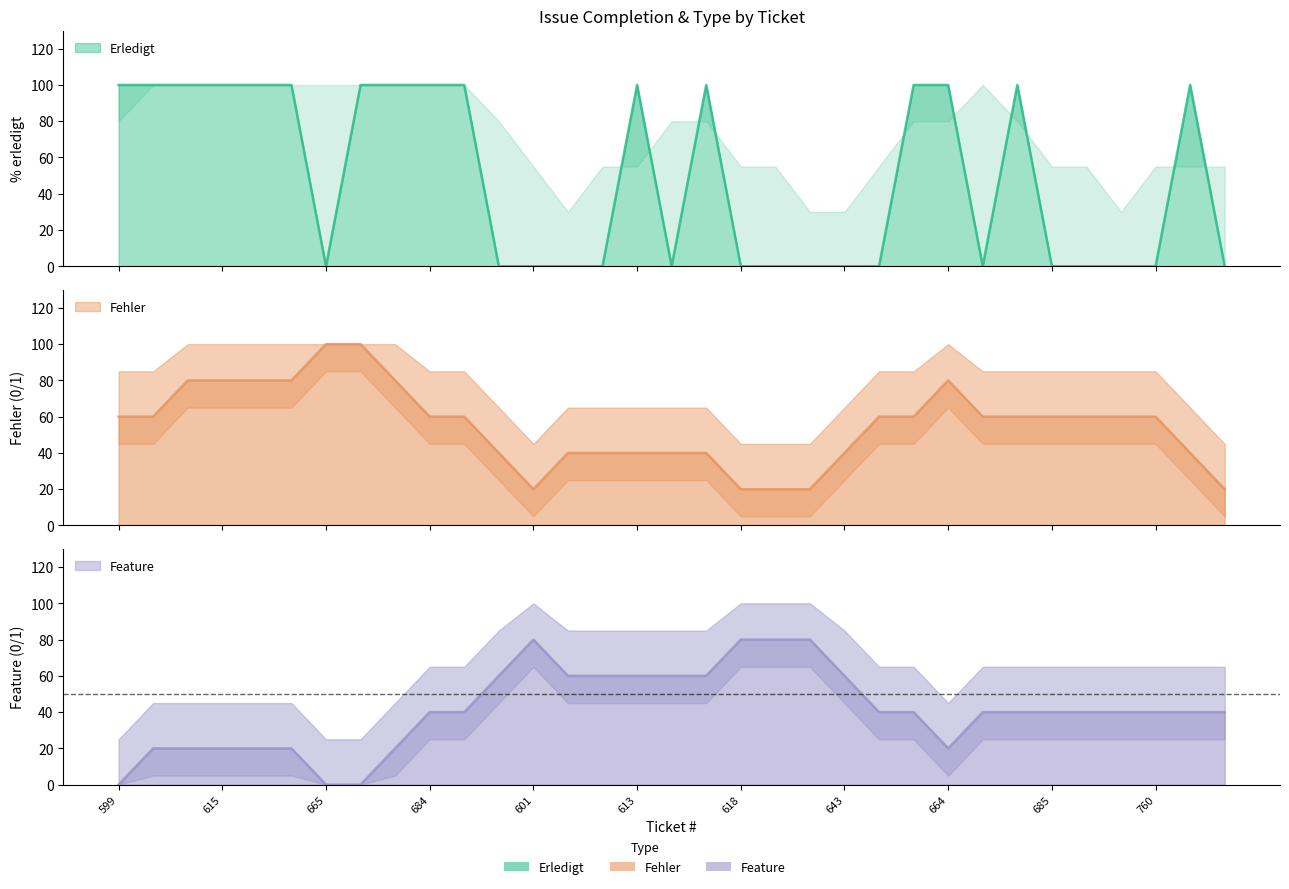

Rank the categories by Erledigt value from highest to lowest.

599, 604, 614, 615, 625, 635, 681, 683, 684, 712, 613, 617, 663, 664, 677, 764, 665, 600, 601, 602, 603, 616, 618, 619, 629, 643, 661, 666, 685, 689, 759, 760, 765